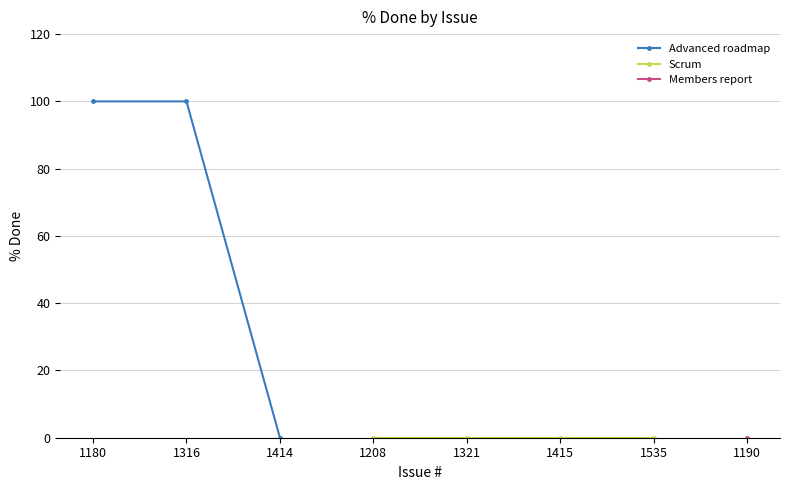

The value of Advanced roadmap at 1316 is 61. True or false?

False